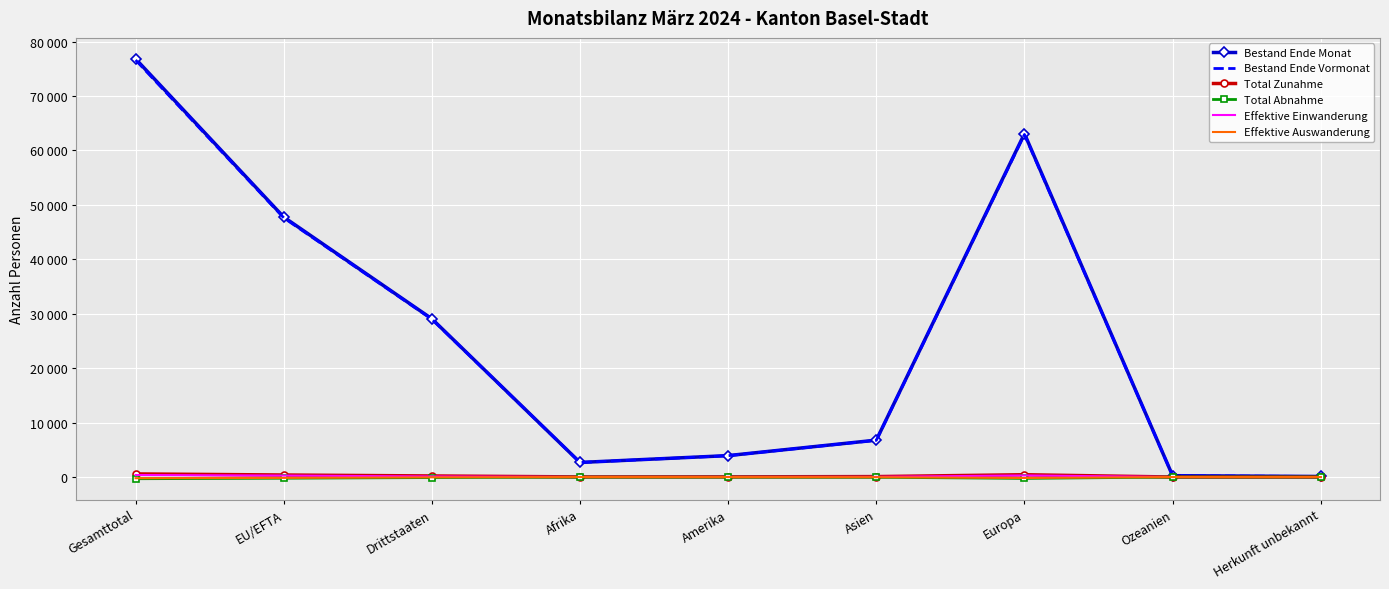

Which series changed the most between Drittstaaten and Herkunft unbekannt?

Bestand Ende Monat